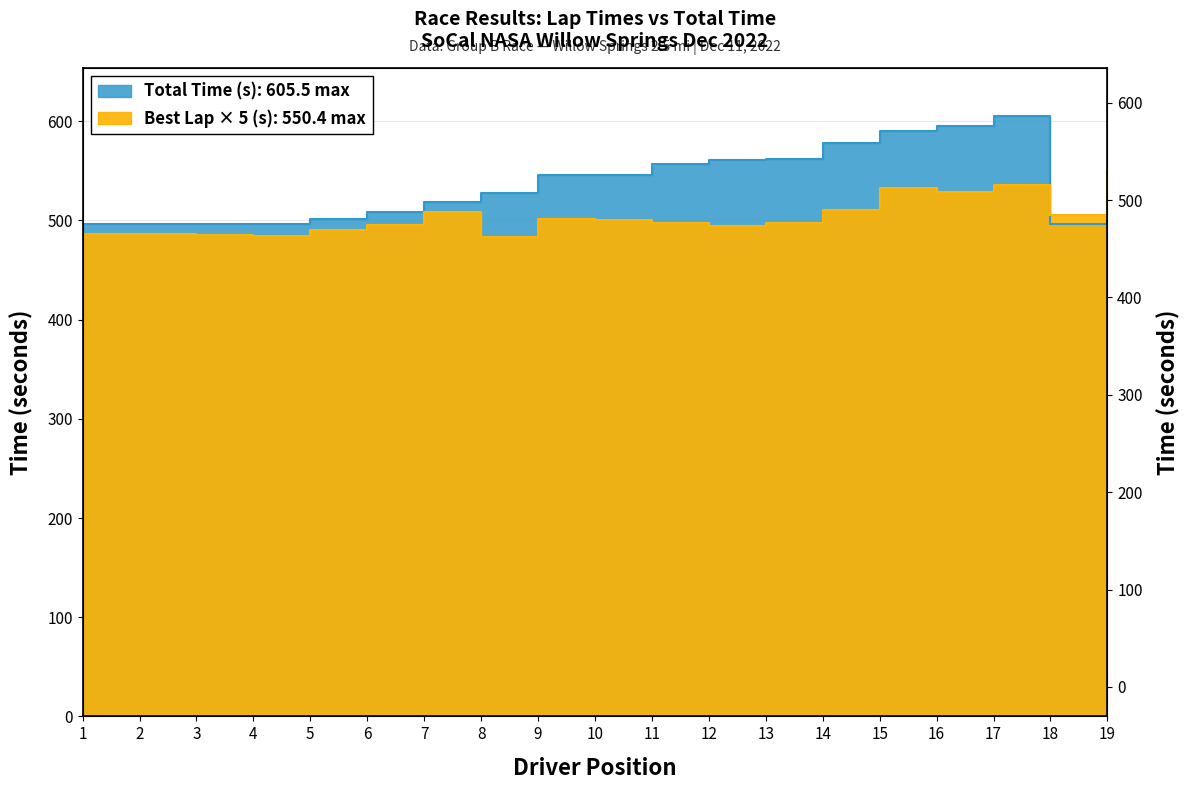

Where is the first local maximum for Total Time (s)?

17